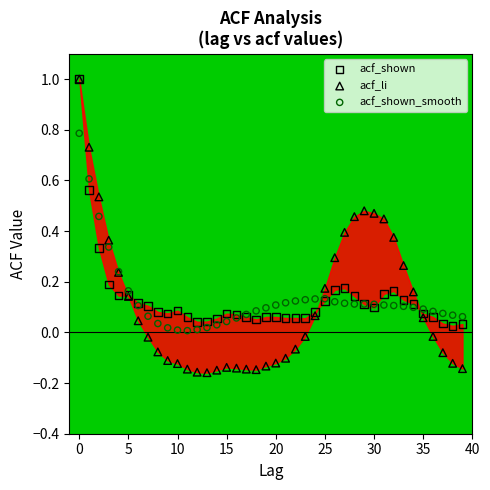

Which series reaches the minimum Y coordinate?

acf_li